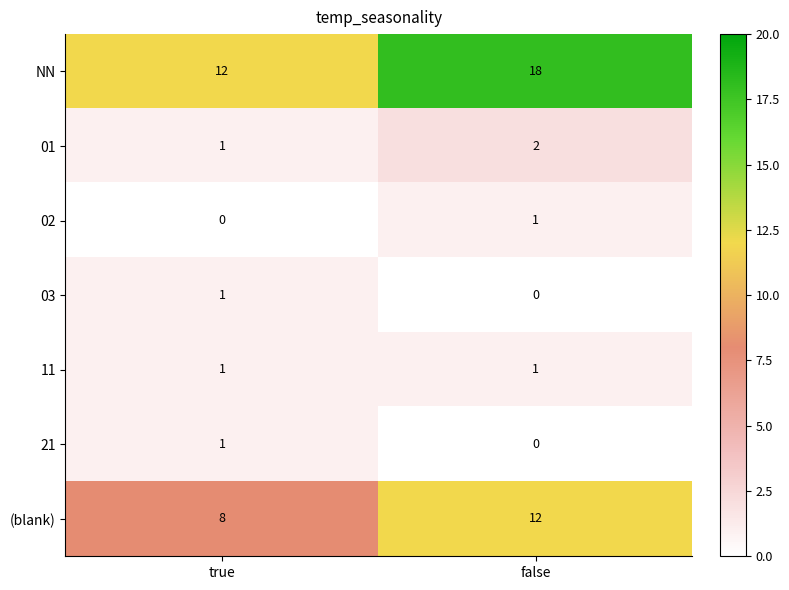

What is the difference between the highest and lowest values at false?

18